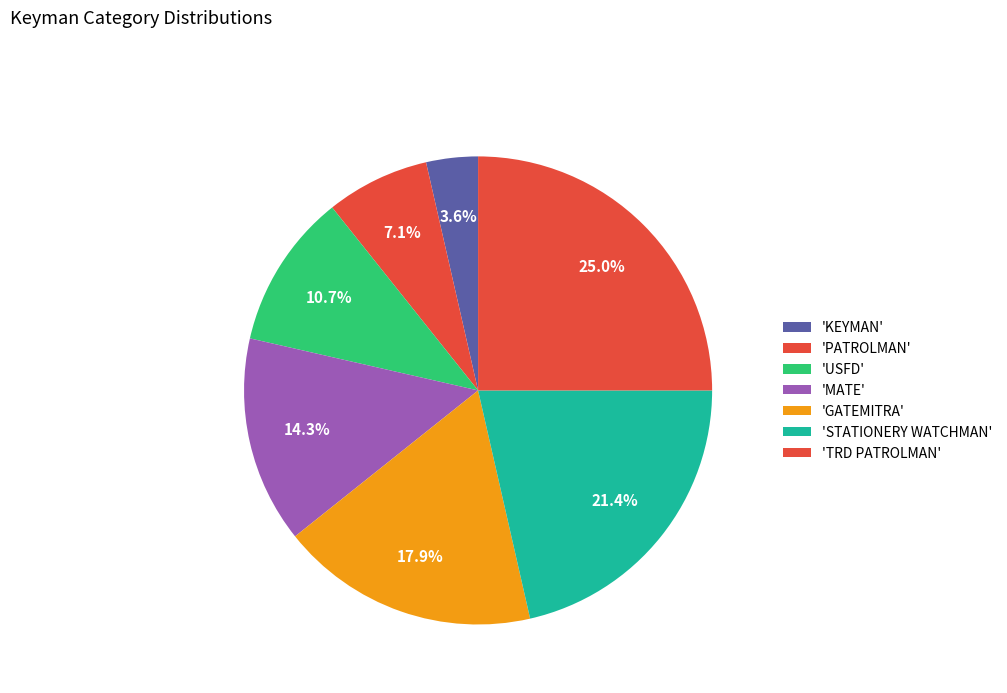

Count the number of slices in the pie.

7